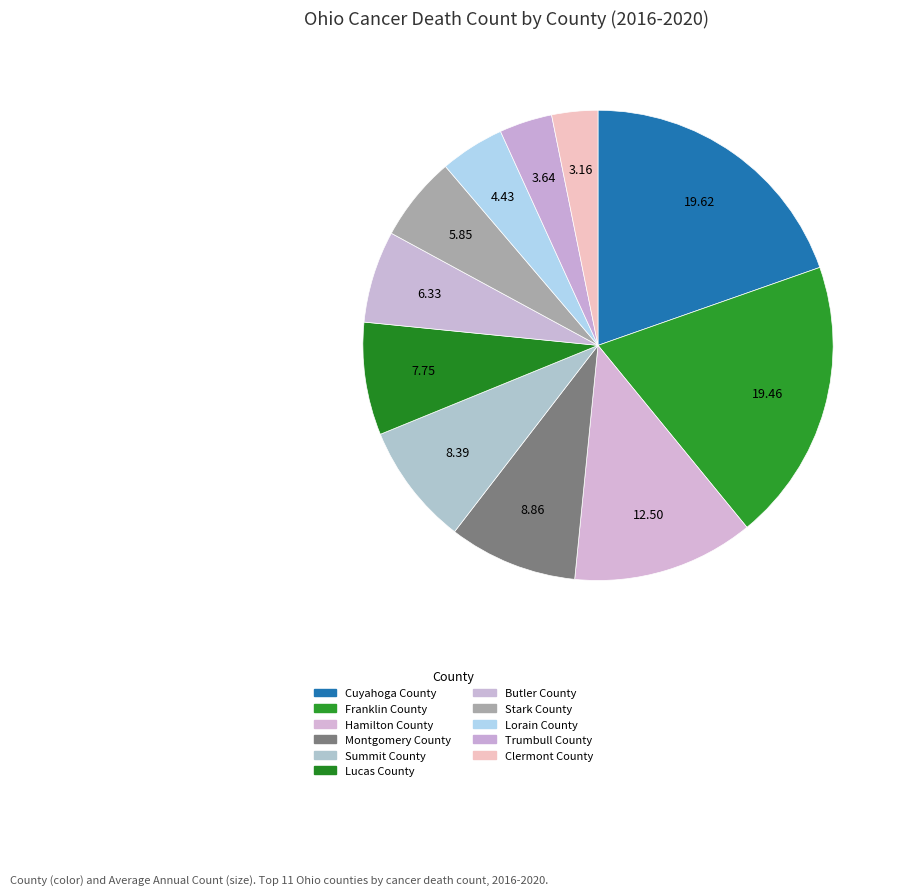

Which has a higher value, Trumbull County or Cuyahoga County?

Cuyahoga County